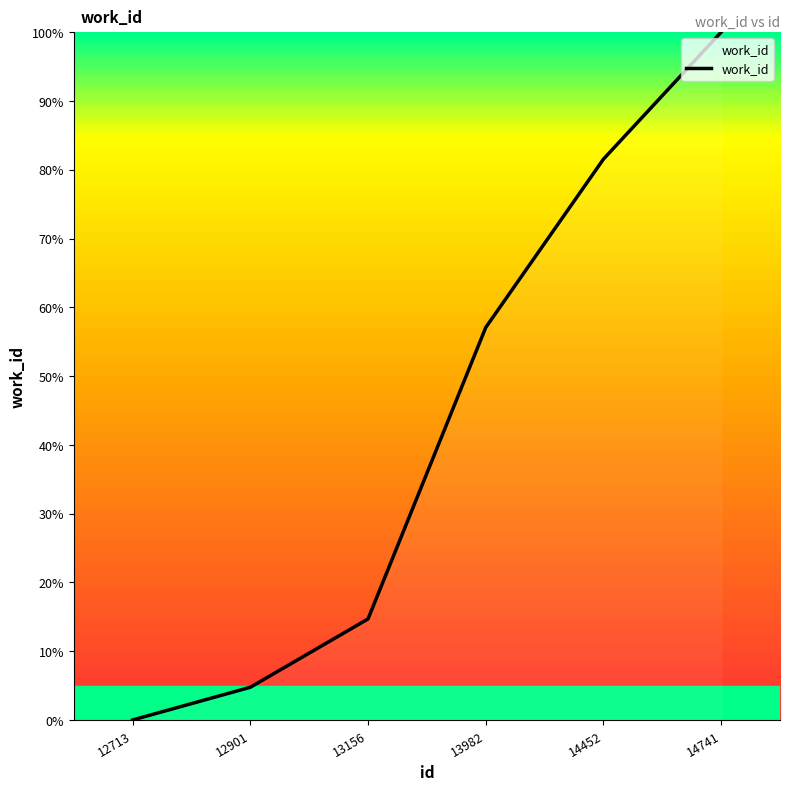

List the labels in order of value, smallest first.

12713, 12901, 13156, 13982, 14452, 14741